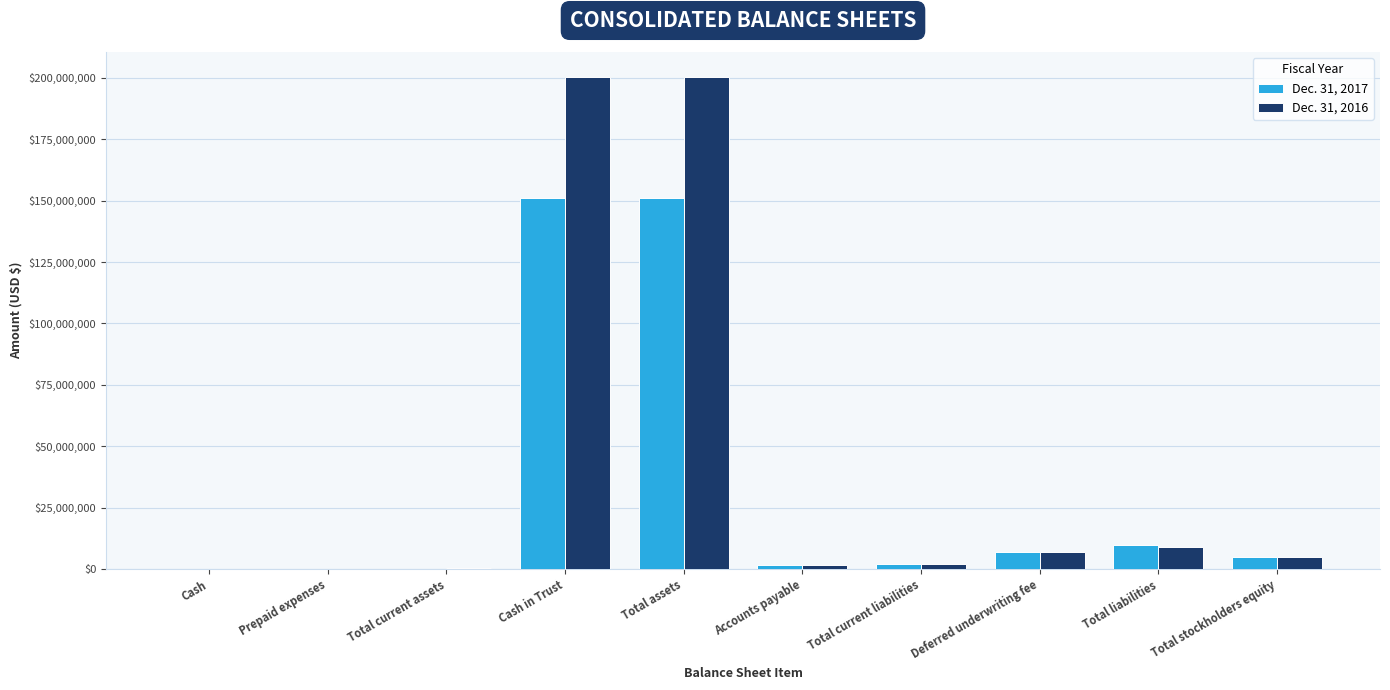

The value of Dec. 31, 2017 at Deferred underwriting fee is 7000000. True or false?

True